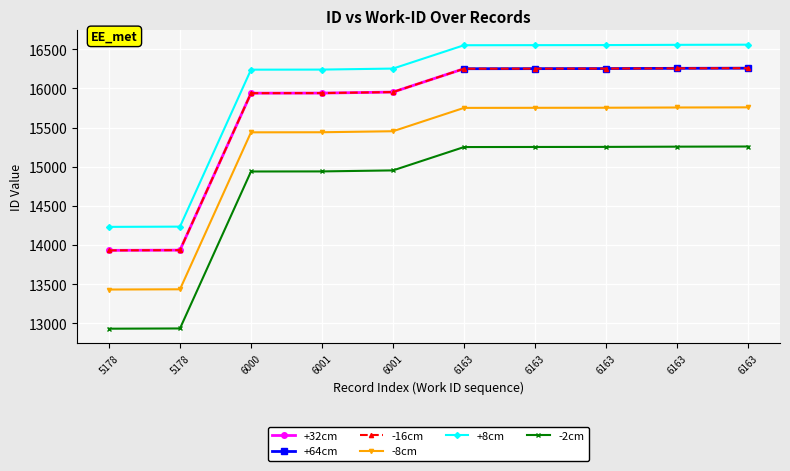

True or false: the data shows 24322 at 6001.

False